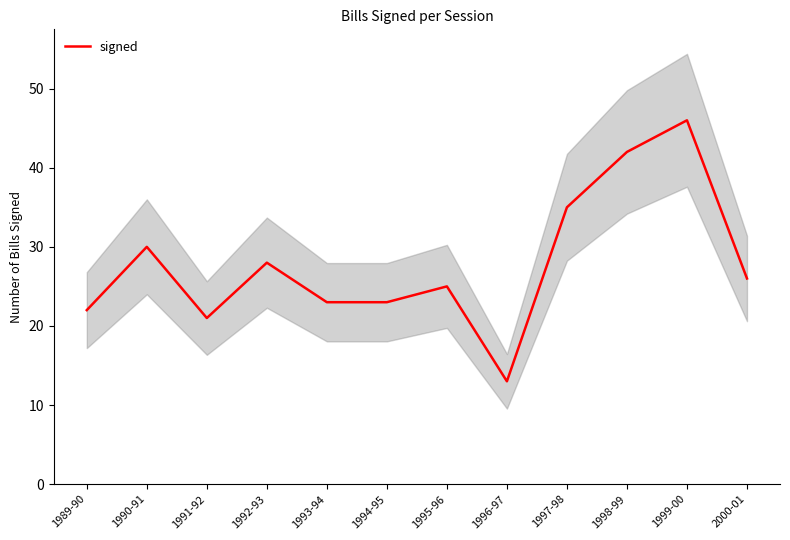

The chart shows a value of 14 at 1995-96. True or false?

False